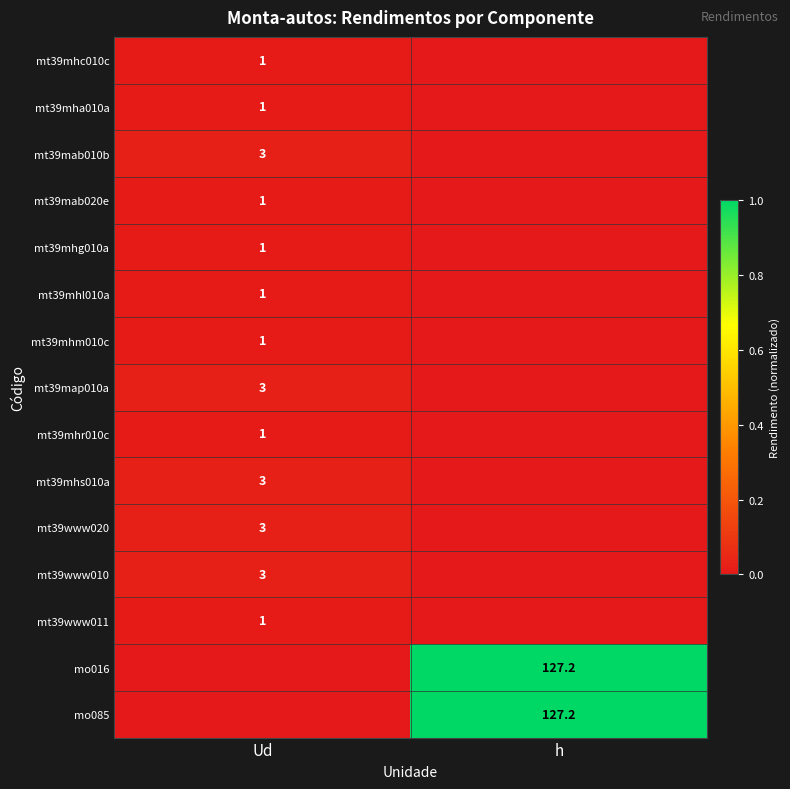

Is the value of mo085 at h greater than the value of mt39www011 at Ud?

Yes